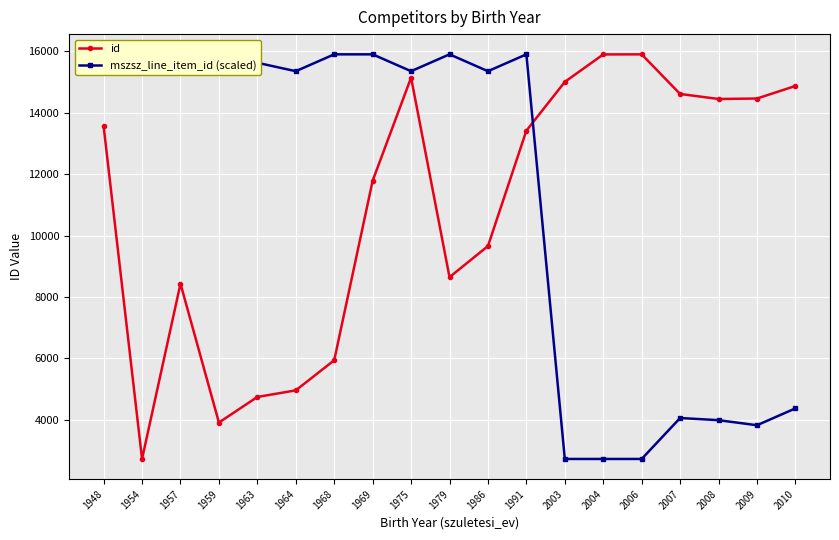

What is the total value across all series at 1959?

19817.0